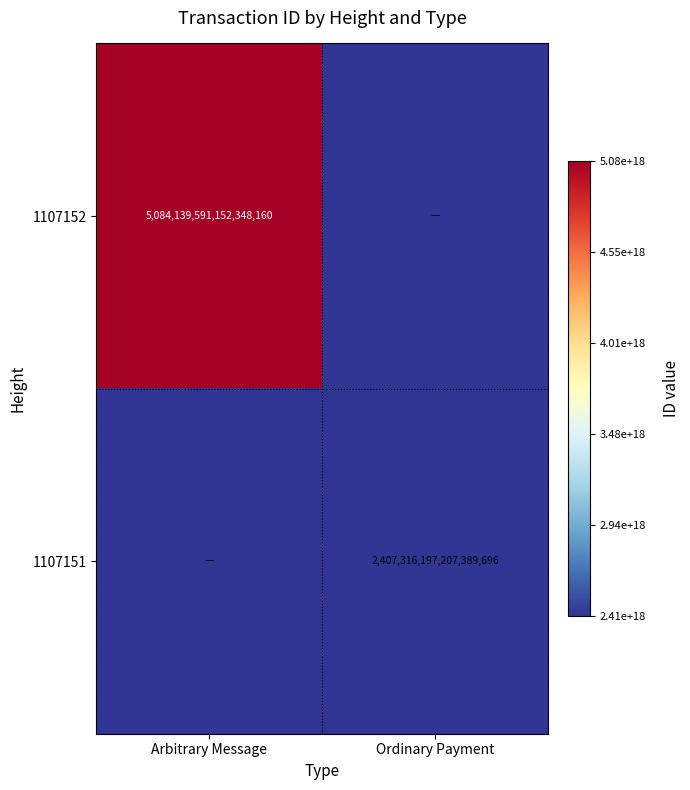

True or false: 1107151 has a value of 2407316197207389696 at Ordinary Payment.

True